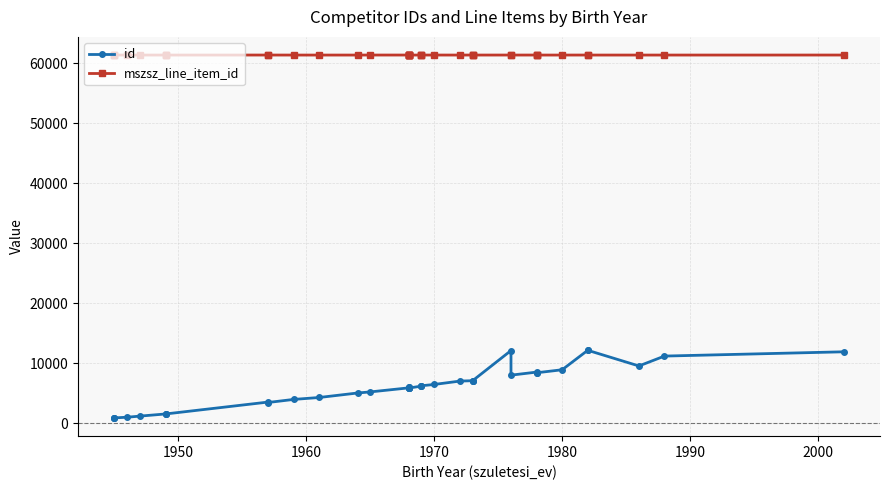

What are all the series names shown in the legend?

id, mszsz_line_item_id